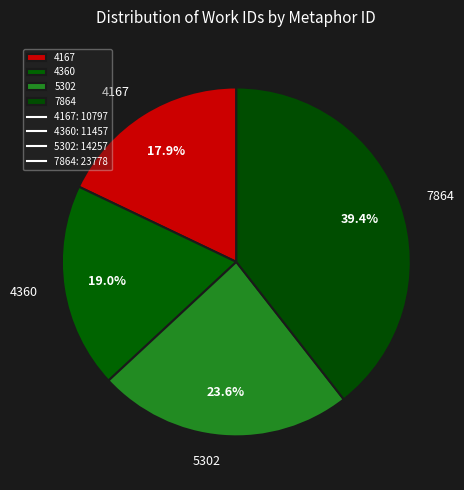

What is the ratio of the value at 4167 to the value at 5302?

0.8